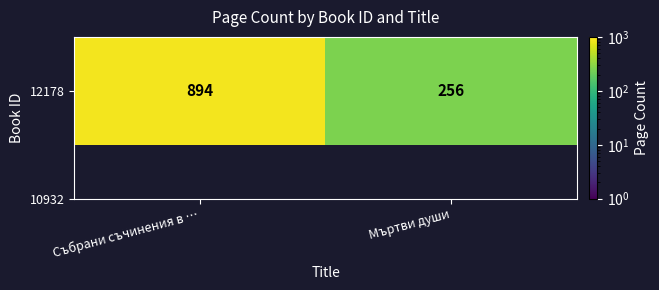

Reading left to right, list all the values displayed in this chart.

Събрани съчинения в …=894	Мъртви души=256